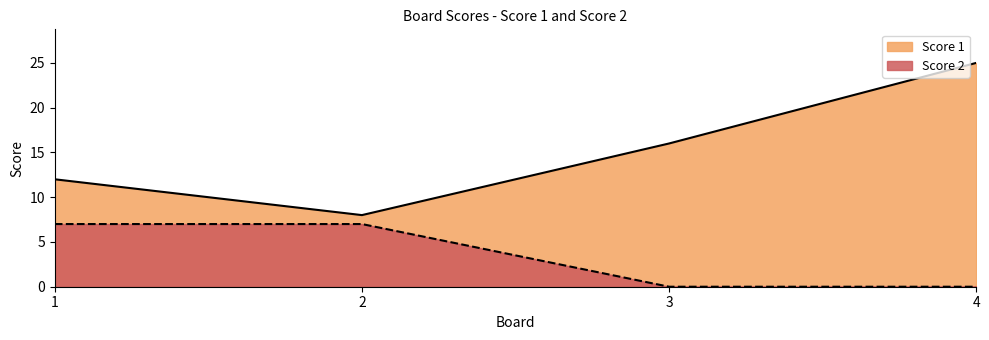

The value of Score 2 at 2 is 12. True or false?

False